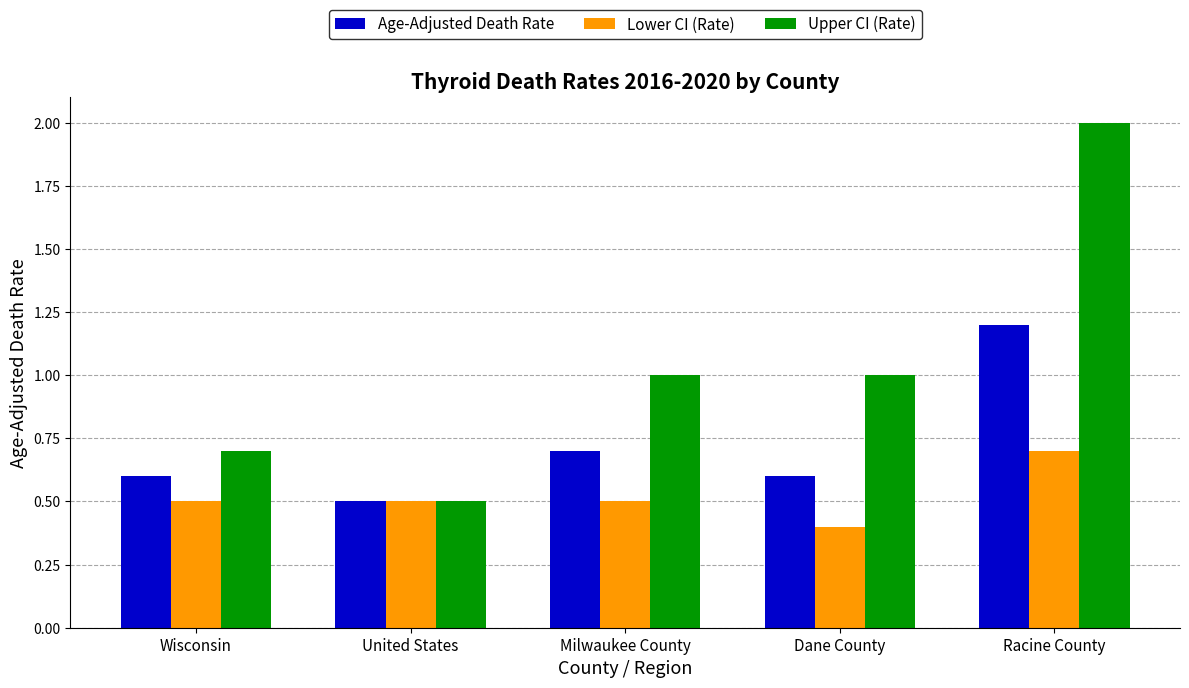

Is the value of Lower CI (Rate) at Racine County greater than the value of Age-Adjusted Death Rate at United States?

Yes